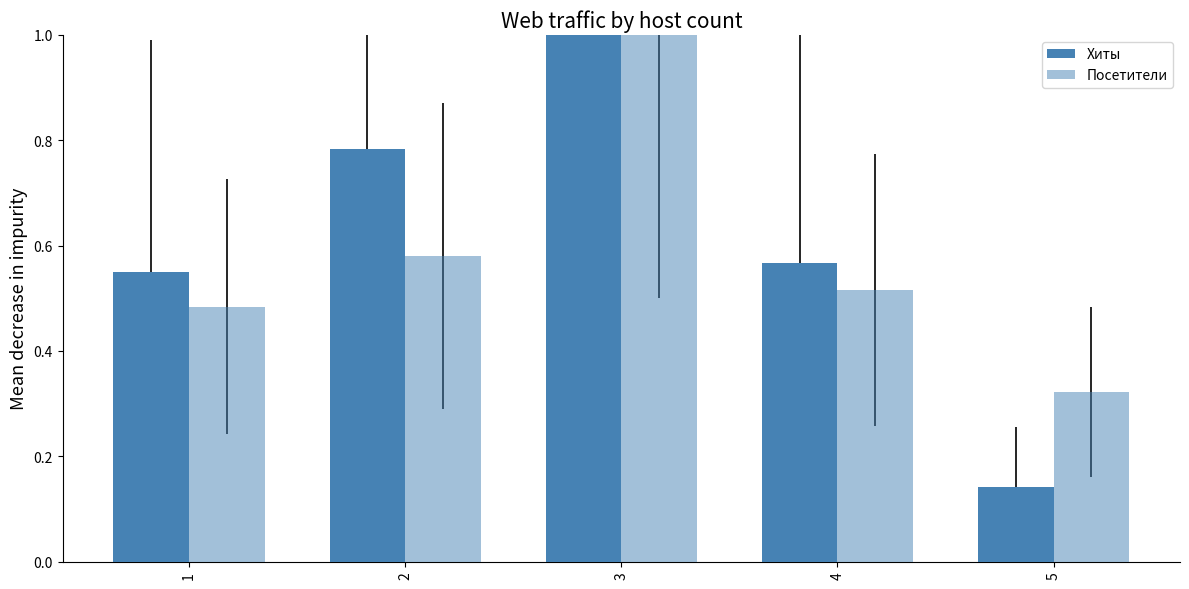

How many series are shown in this chart?

2